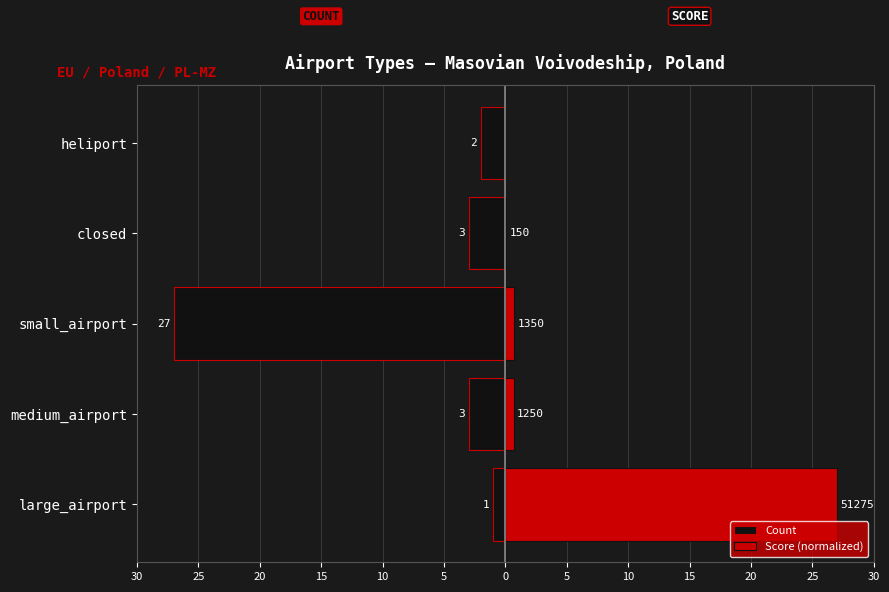

What are all the series names shown in the legend?

Count, Score (normalized)